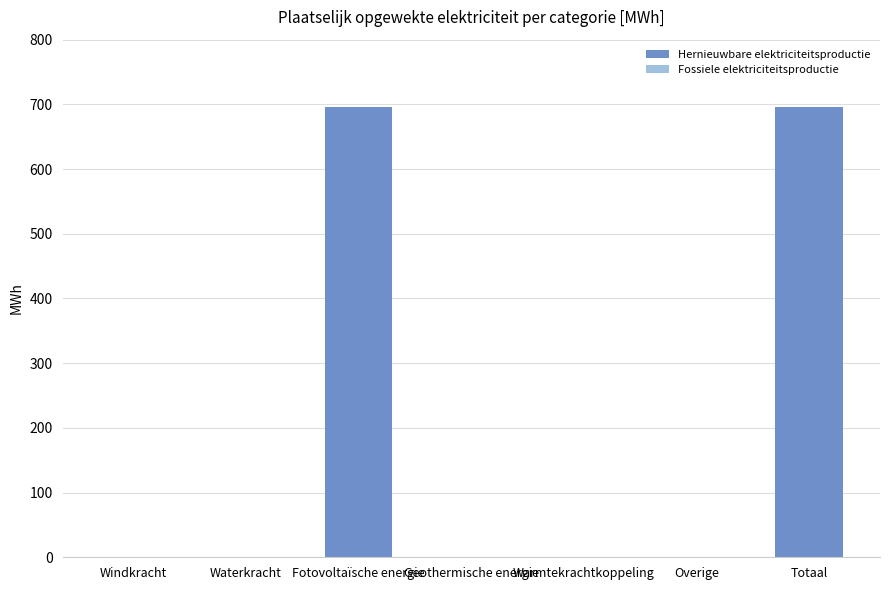

Is it true that the value at Waterkracht is 0.0?

True